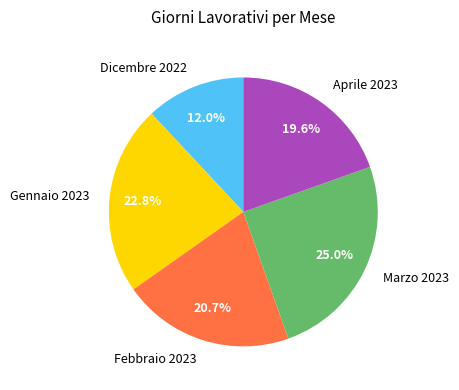

Does Marzo 2023 represent more than half of the total?

No